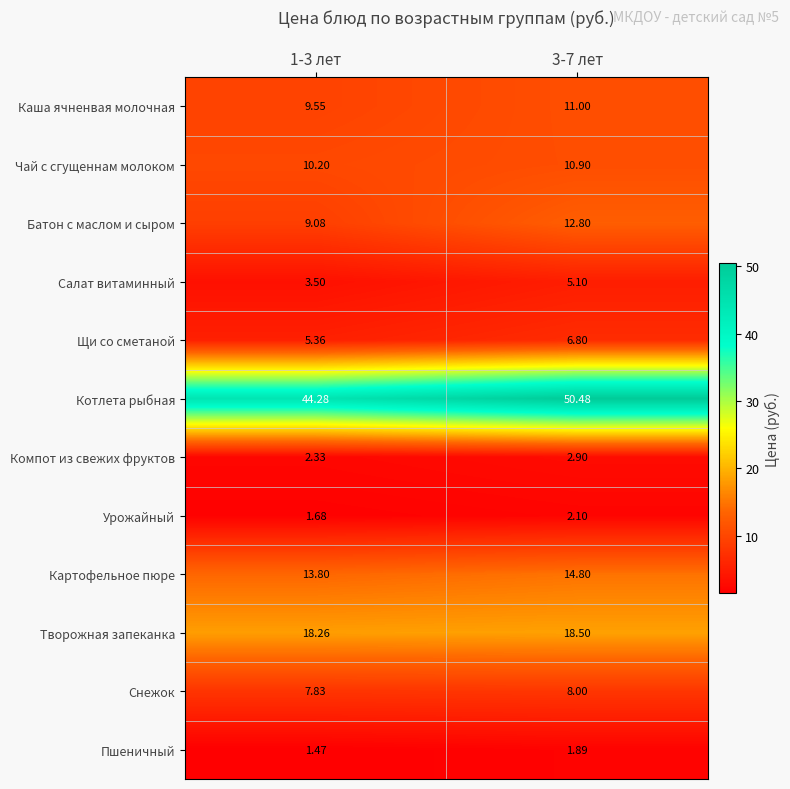

List the series in order of their peak value, lowest first.

Пшеничный, Урожайный, Компот из свежих фруктов, Салат витаминный, Щи со сметаной, Снежок, Чай с сгущеннам молоком, Каша ячненвая молочная, Батон с маслом и сыром, Картофельное пюре, Творожная запеканка, Котлета рыбная